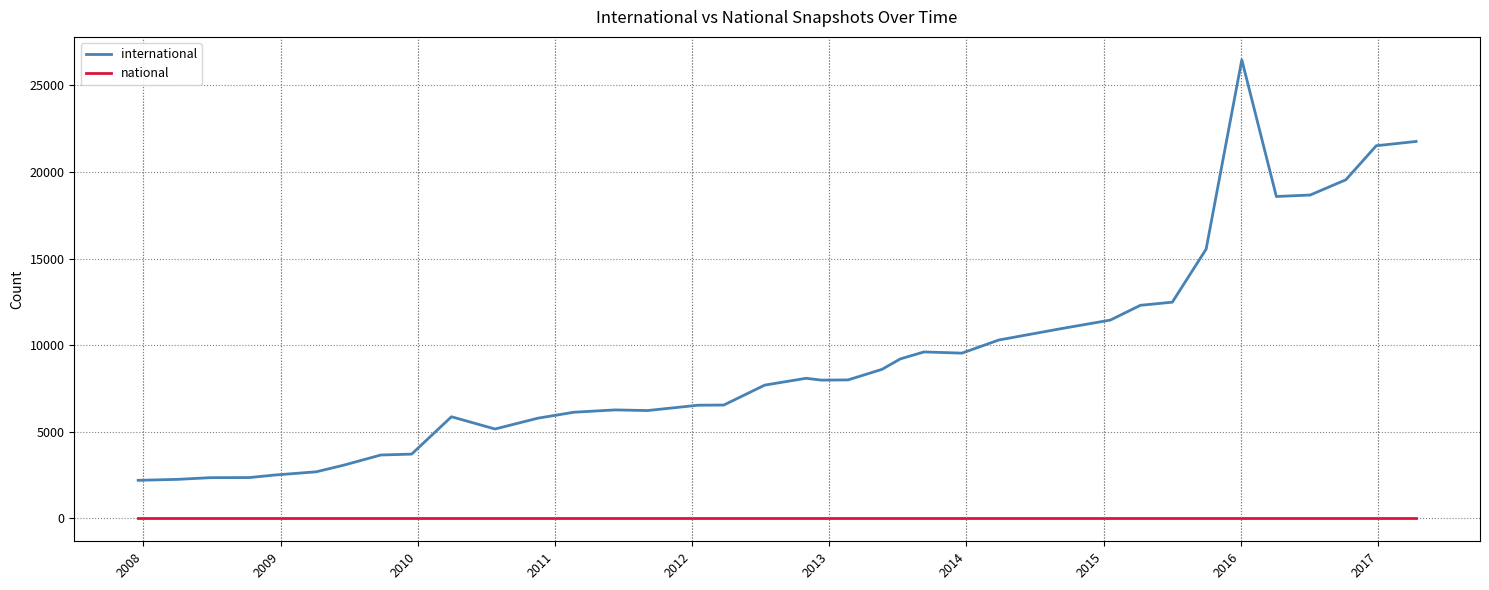

Which series has the widest spread of values?

international